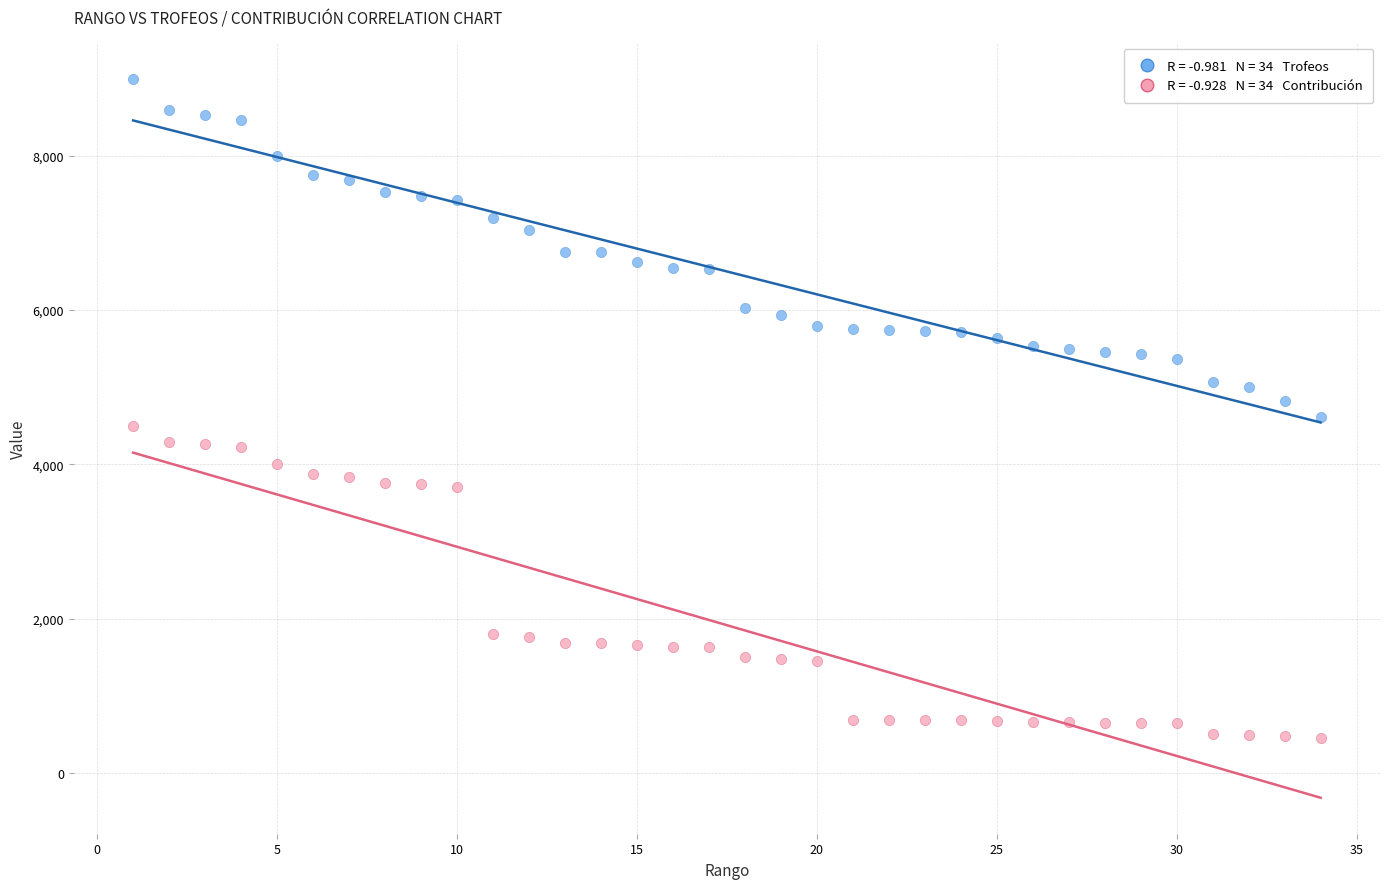

Across all data points, what is the range of Y values (max minus min)?

8539